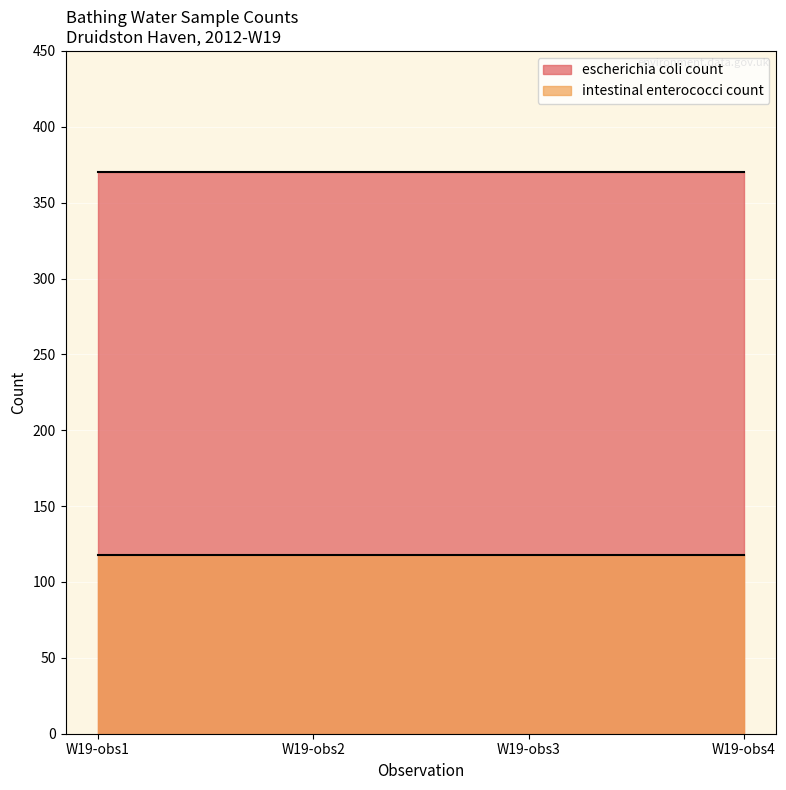

The intestinal enterococci count series shows 118 at 2012-05-10T11:30:00. True or false?

True